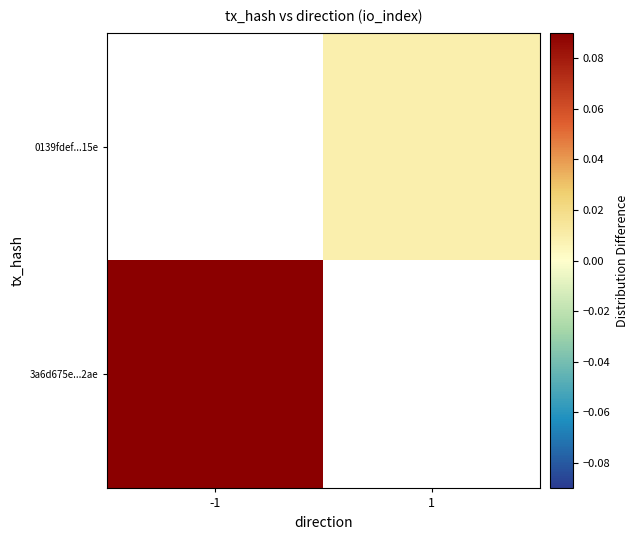

Rank the series at 1 from lowest to highest value.

3a6d675e...2ae, 0139fdef...15e